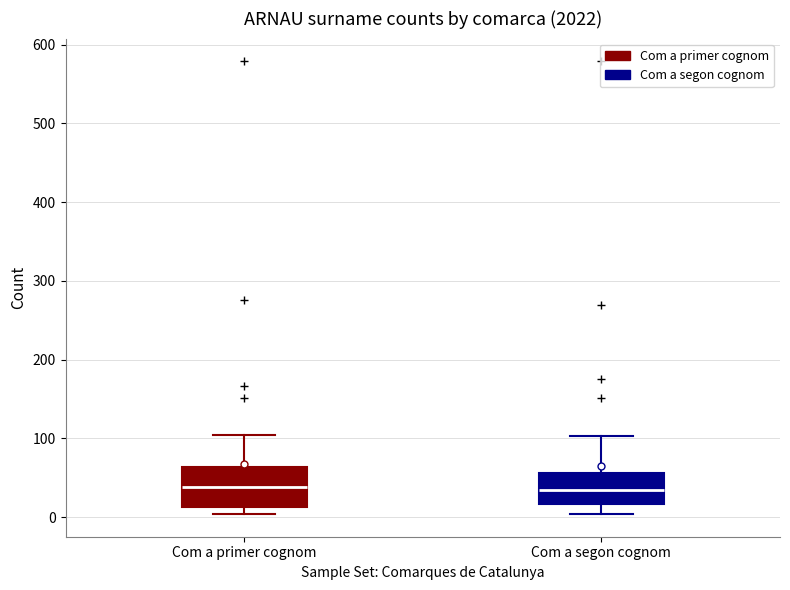

Reading left to right, transcribe this box plot: for each box, give where its median line is, the range the box spans, and where its two whiskers end, as read against the y-axis. The values are not printed on the chart, so give them approximately, as read against the axis.

Com a primer cognom: median 40, box 10 to 60, whiskers 0 to 110
Com a segon cognom: median 30, box 20 to 60, whiskers 0 to 100